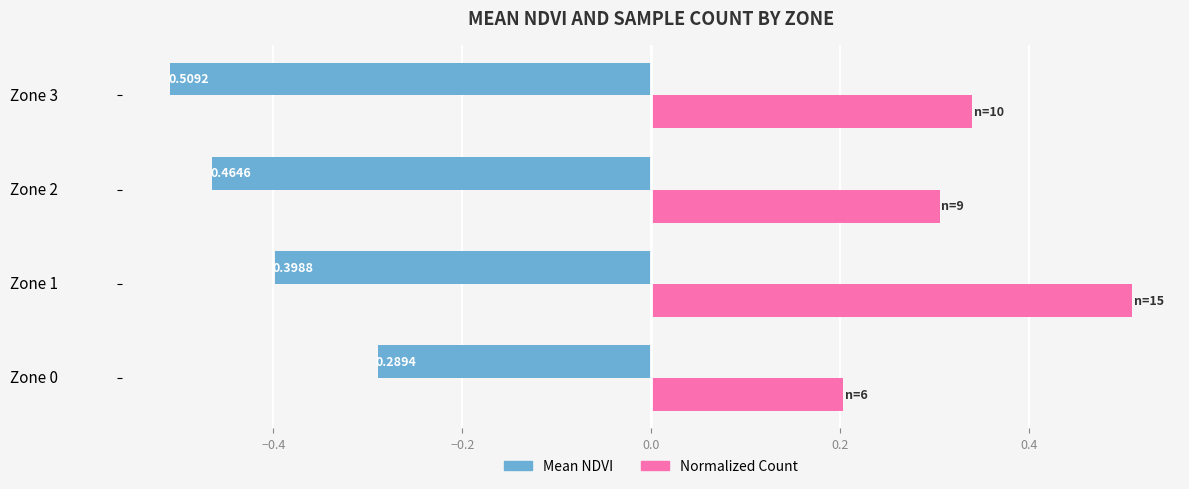

Which series has the widest spread of values?

Normalized Count